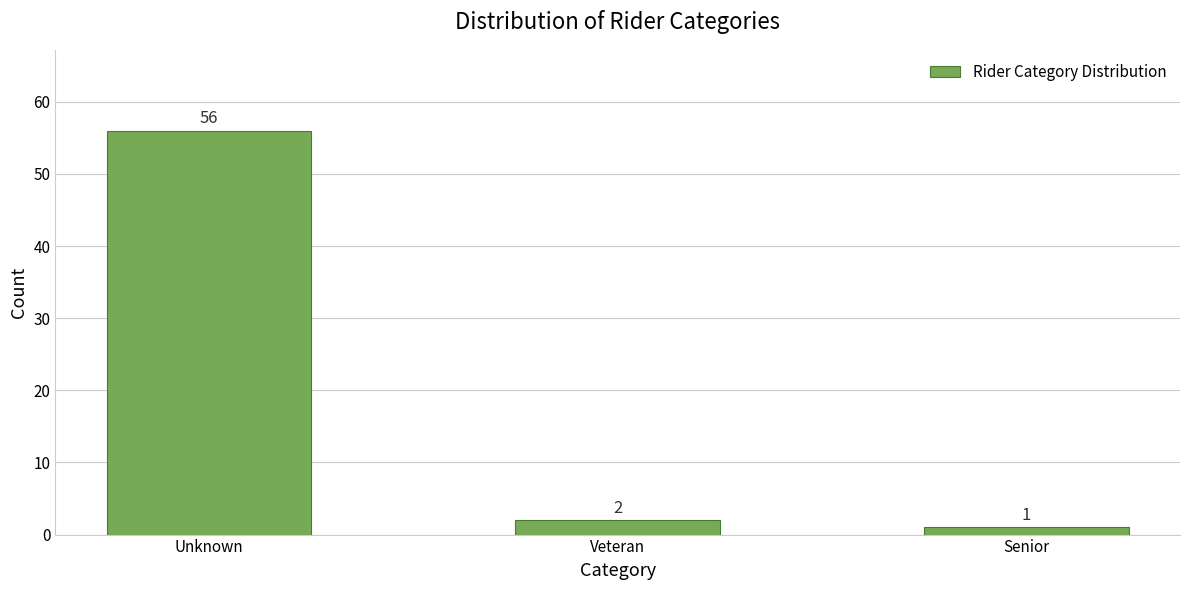

Reading left to right, what are all the values shown in this chart?

Unknown=56	Veteran=2	Senior=1